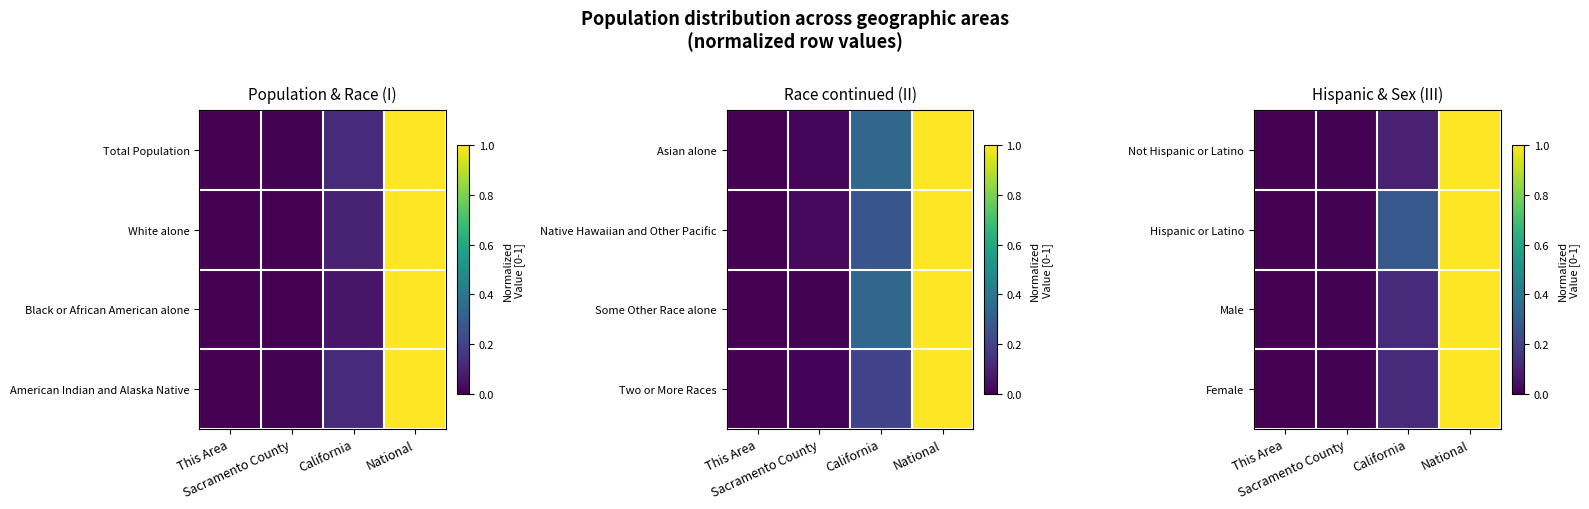

At which label is Hispanic or Latino closest to 0?

This Area